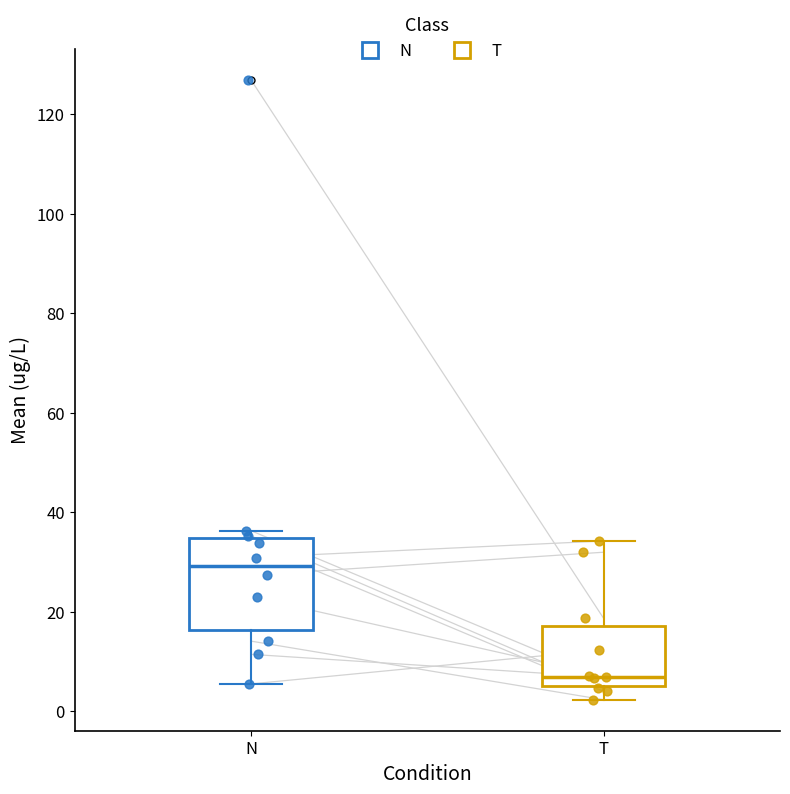

Which box's median line is the lowest?

T